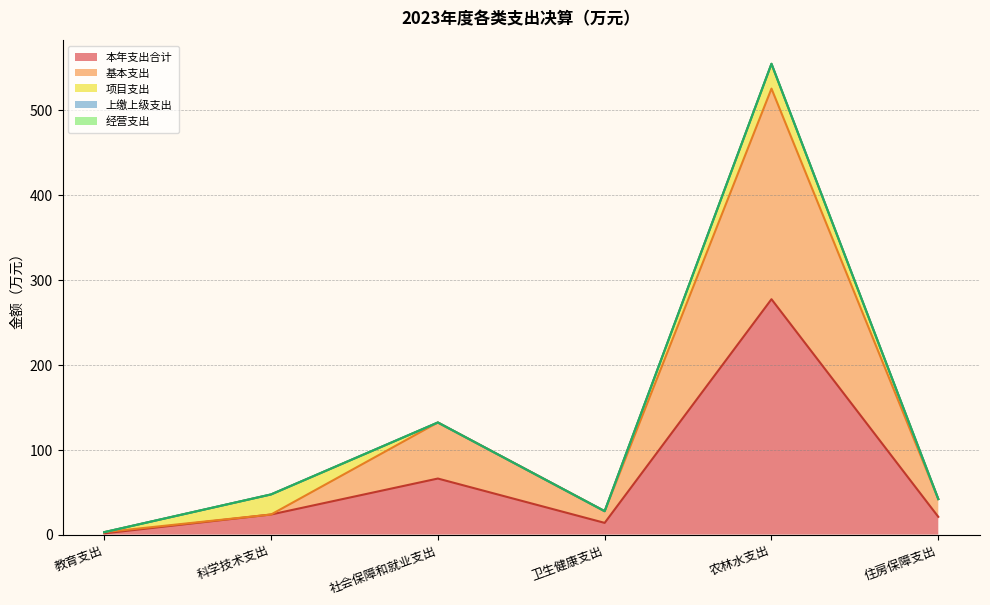

At which category does the chart reach its peak across all series?

农林水支出